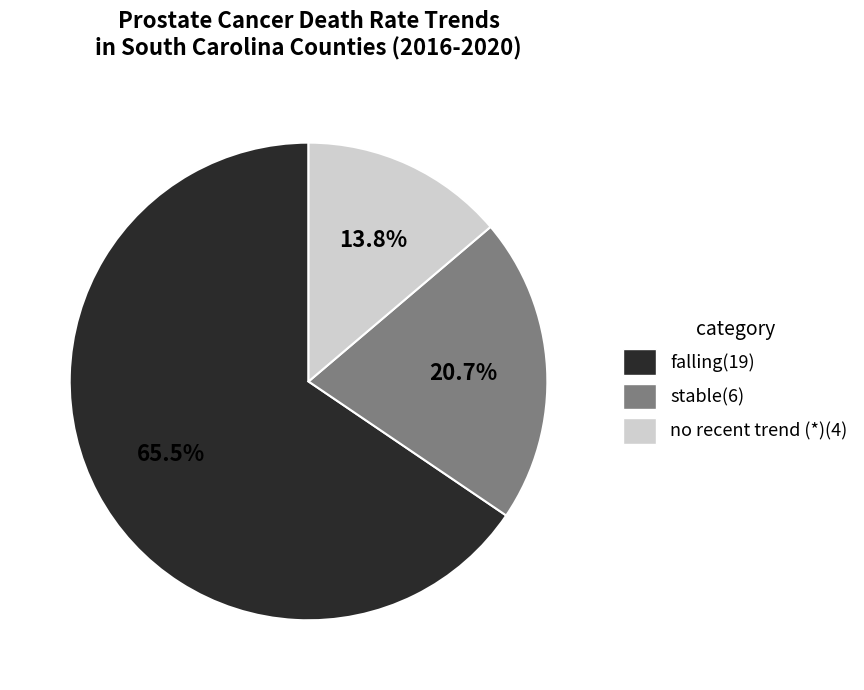

Does any single category account for the majority?

Yes